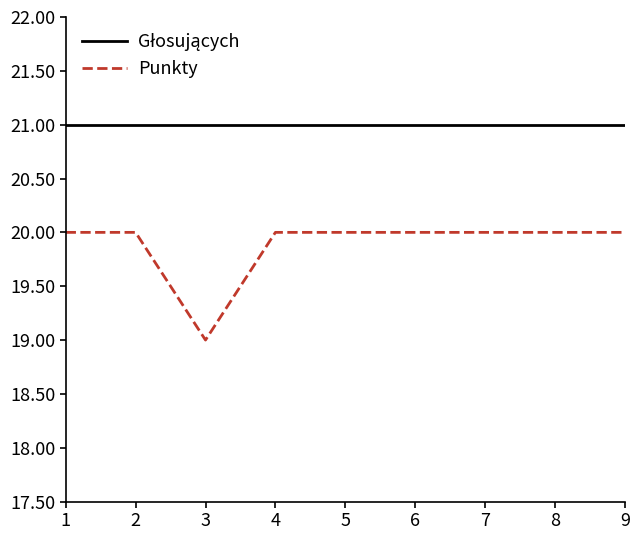

The value of Punkty at 5 is 30. True or false?

False